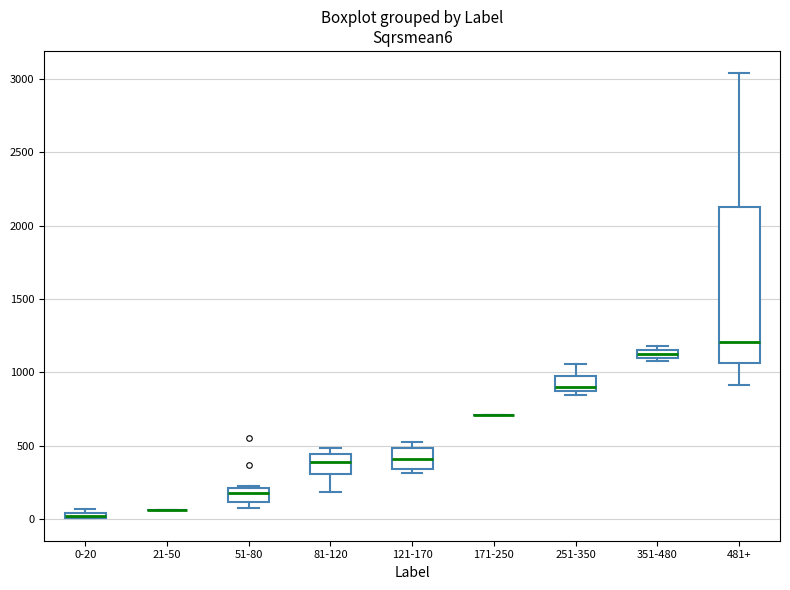

Which box is the tallest, from its lower edge to its upper edge?

481+